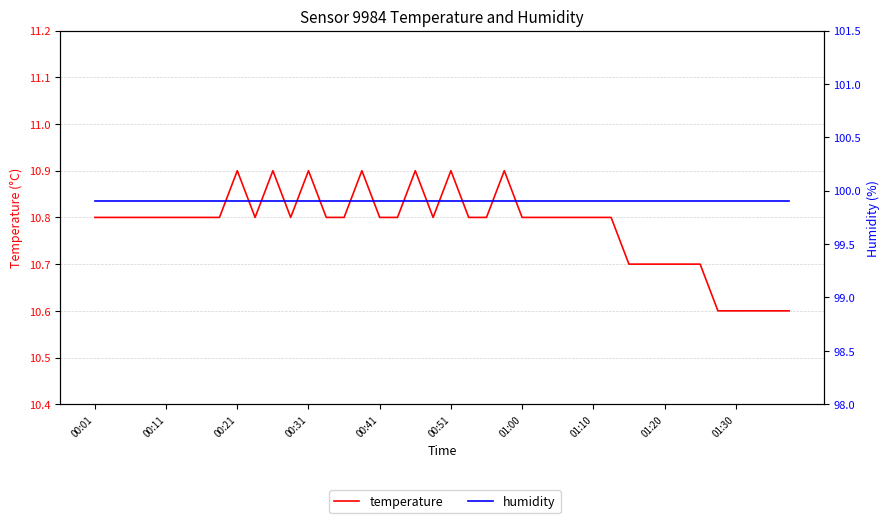

What is the spread (max minus min) of values at 33?

89.2